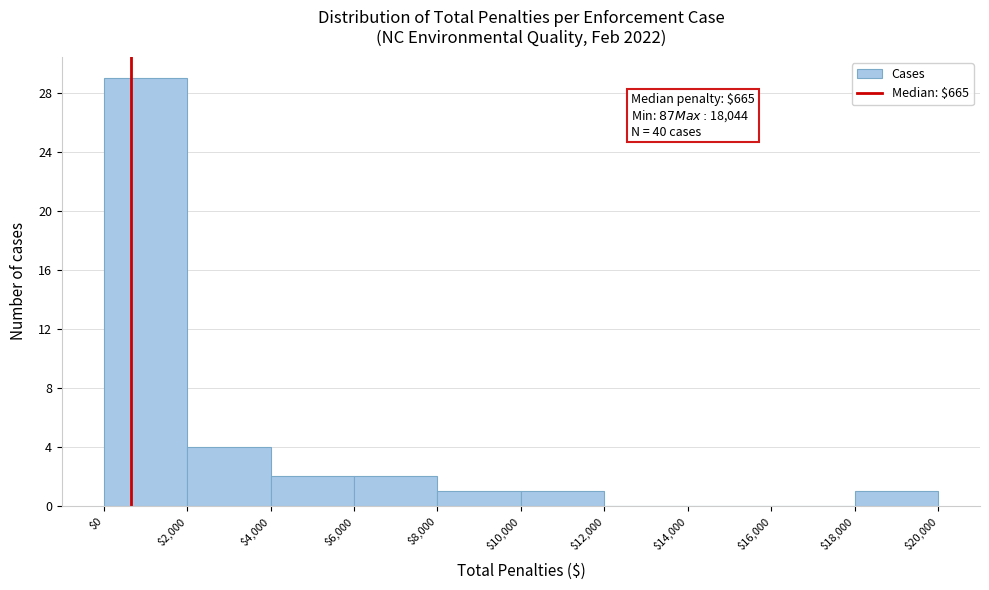

Over which range of the x-axis is the bar tallest?

$0 to $2,000